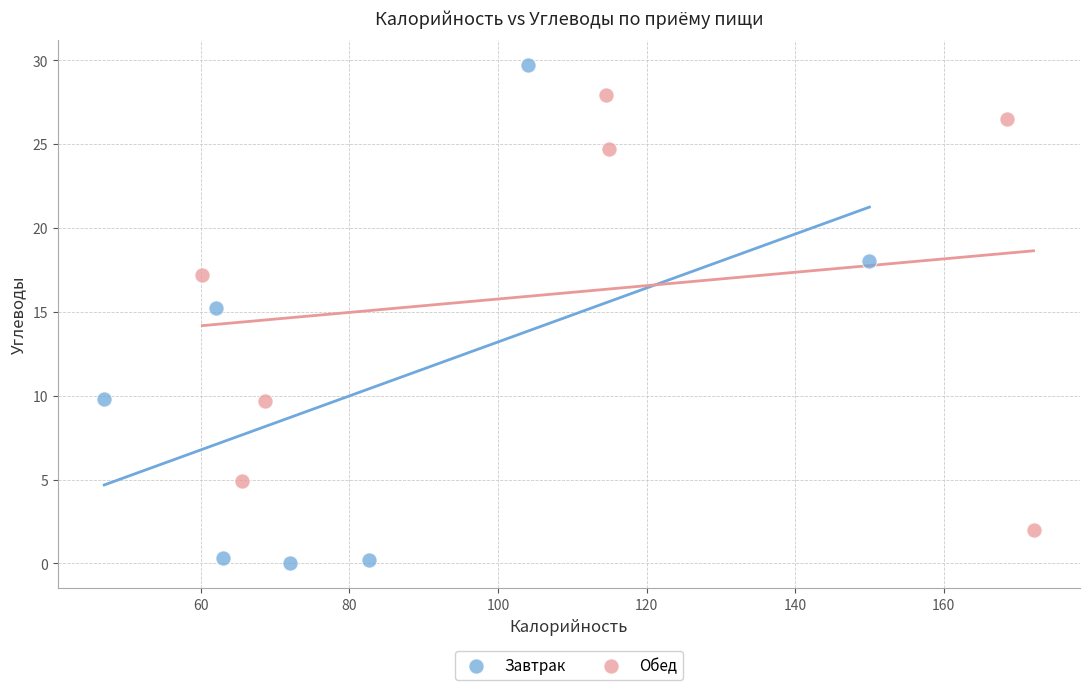

Which series contains the highest Y value?

Завтрак